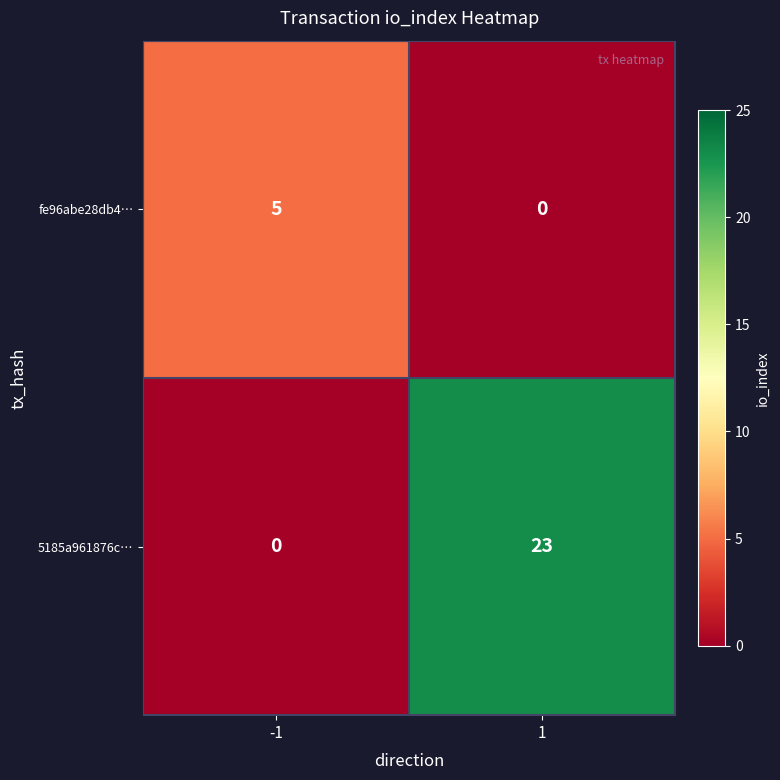

True or false: 5185a961876c… has a value of 0 at -1.

True